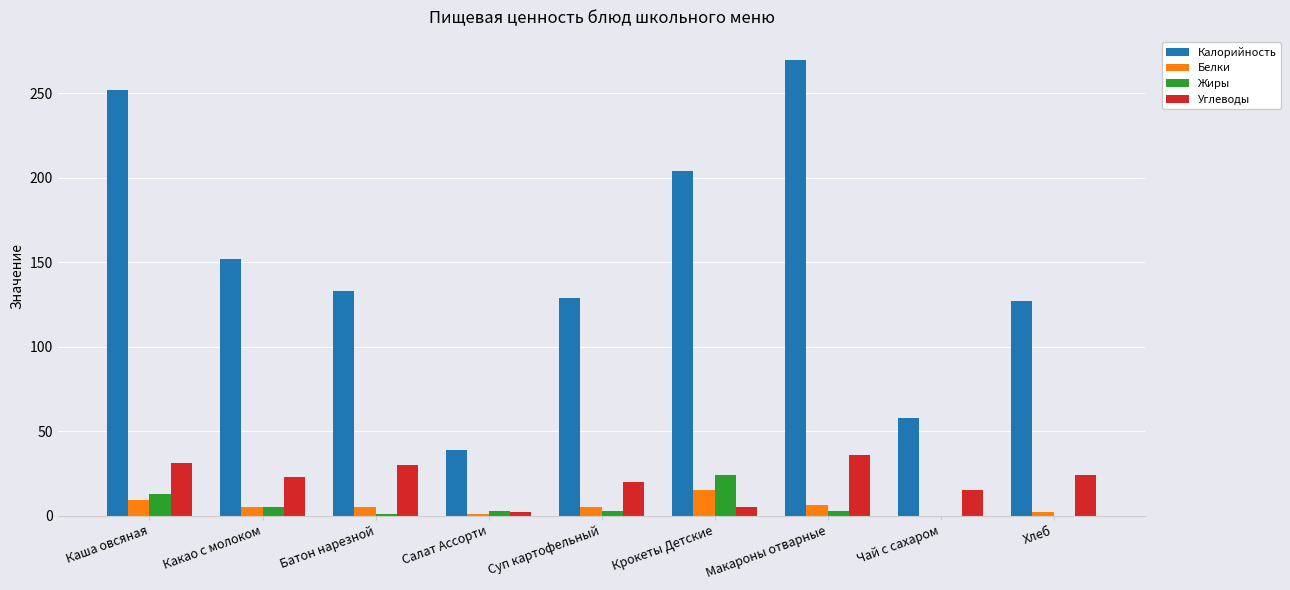

The Калорийность series shows 127 at Хлеб. True or false?

True